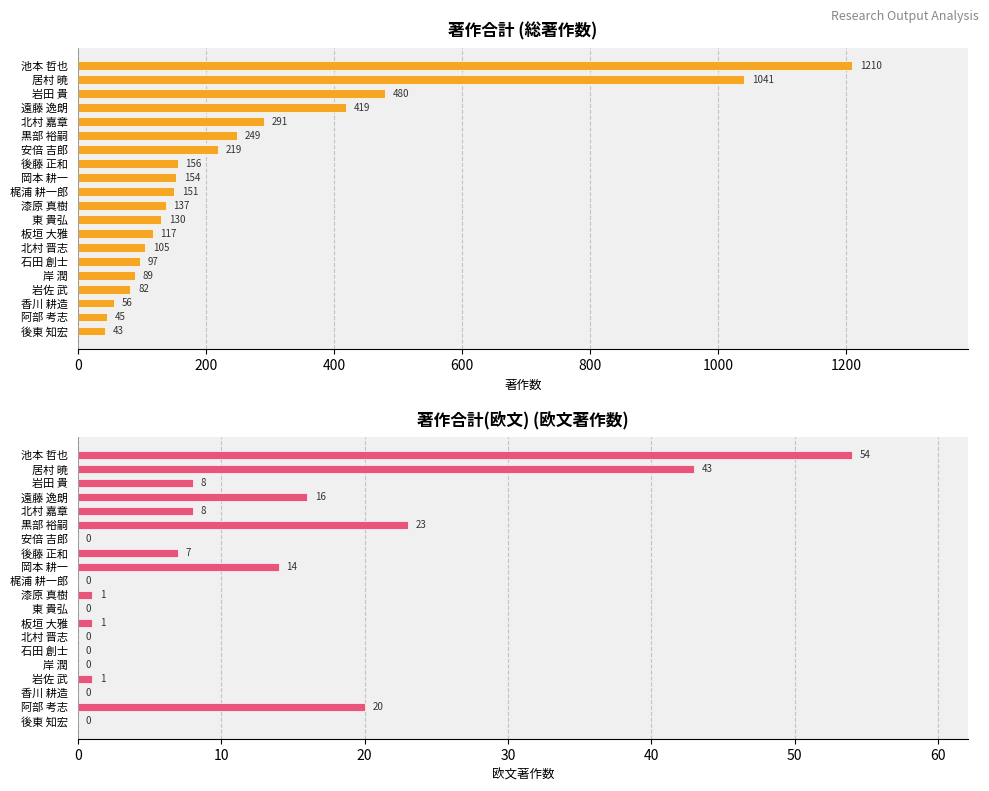

Which has a higher value, 岩佐 武 or 後東 知宏?

岩佐 武